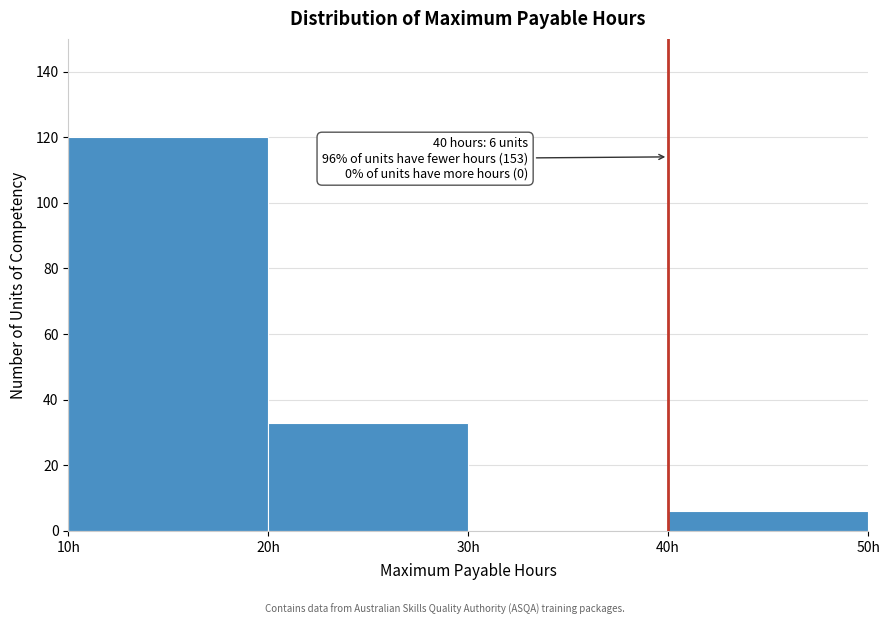

Which range on the x-axis has the tallest bar?

10 to 20